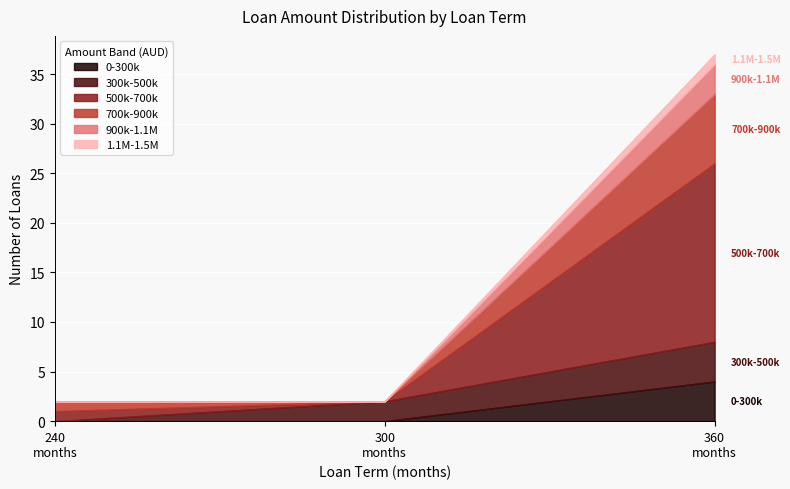

How many lines are shown in the chart?

6